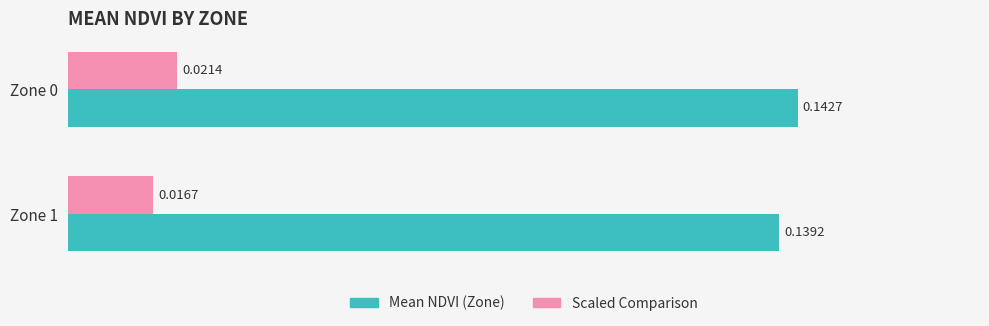

Which series changed the most between Zone 0 and Zone 1?

Scaled Comparison